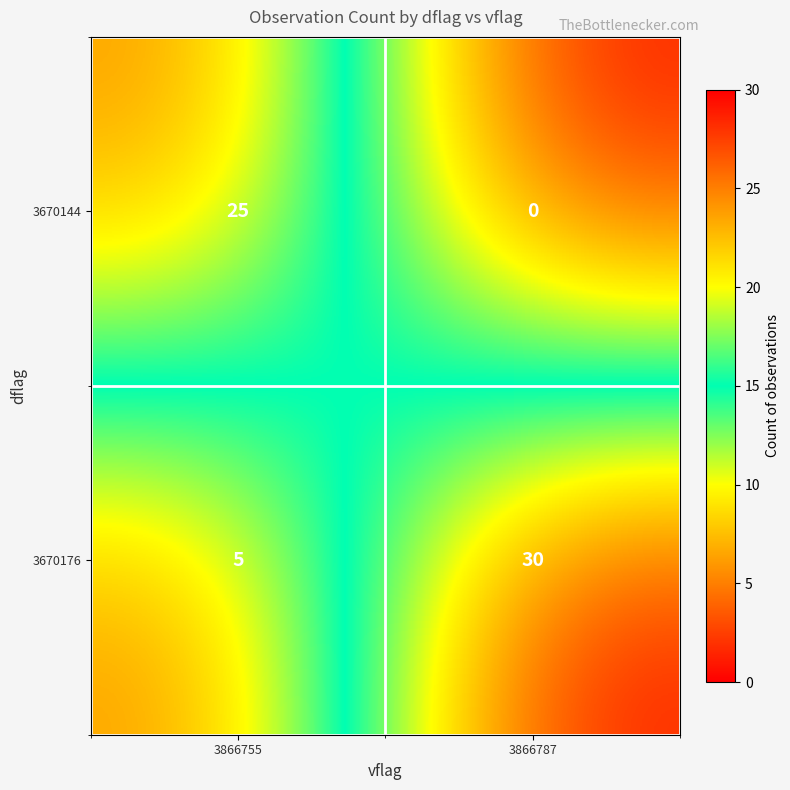

What is the sum of all 3670144 values?

25